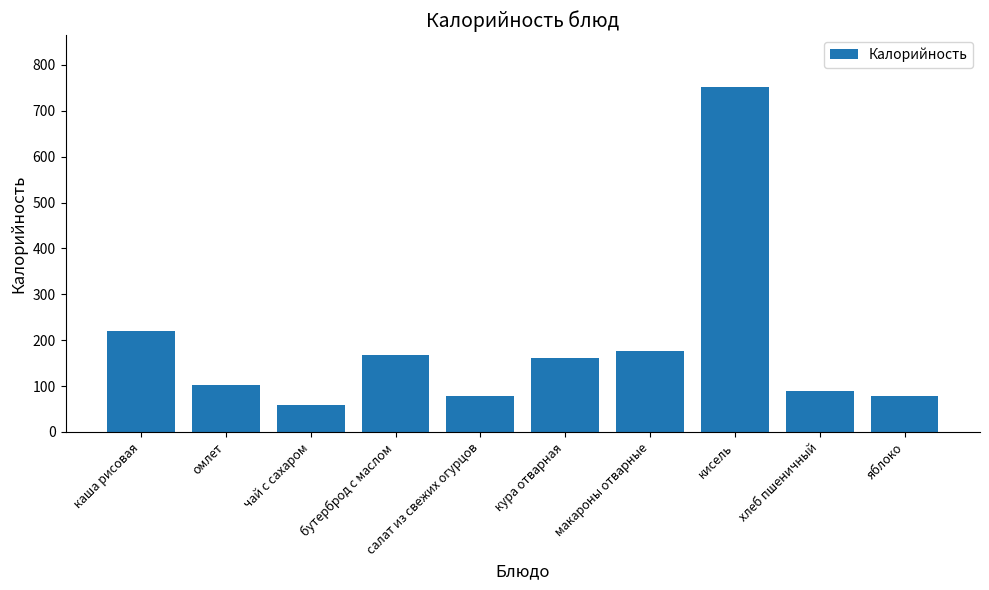

What is the sum of the values at чай с сахаром and кисель?

810.0